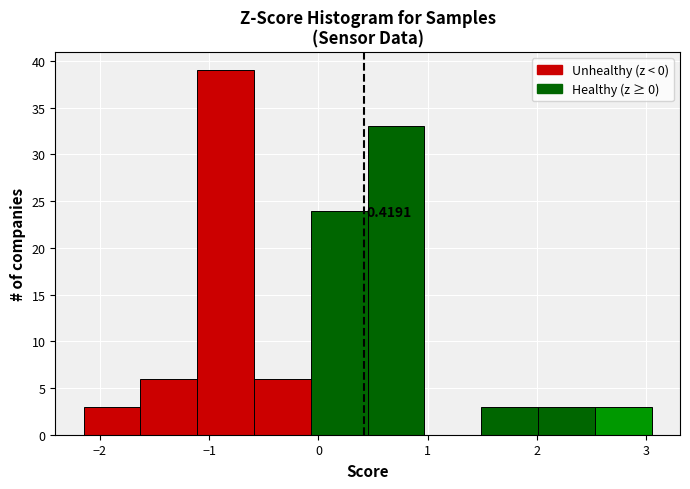

Over which range of the x-axis is the bar tallest?

-1.1 to -0.6